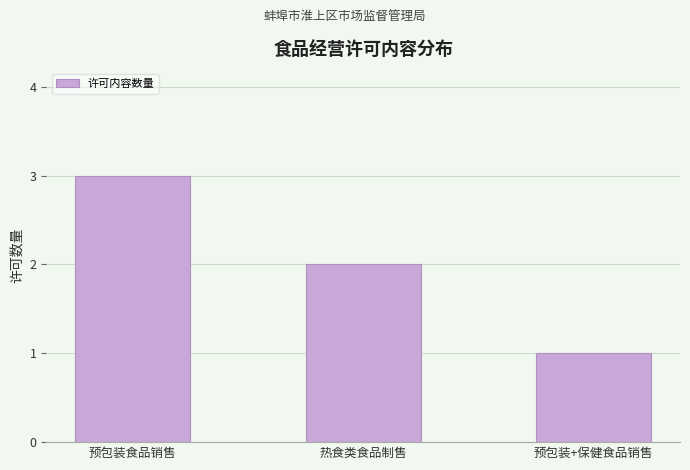

What is the difference between the maximum and minimum values?

2